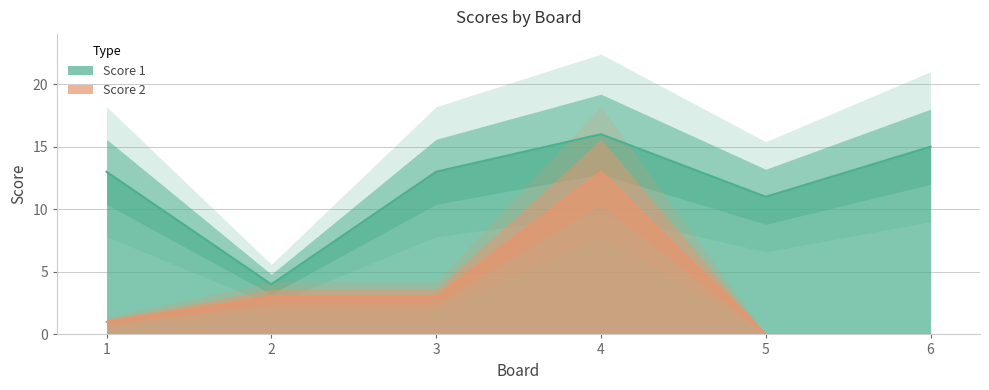

True or false: Score 2 and Score 1 intersect in this chart.

False